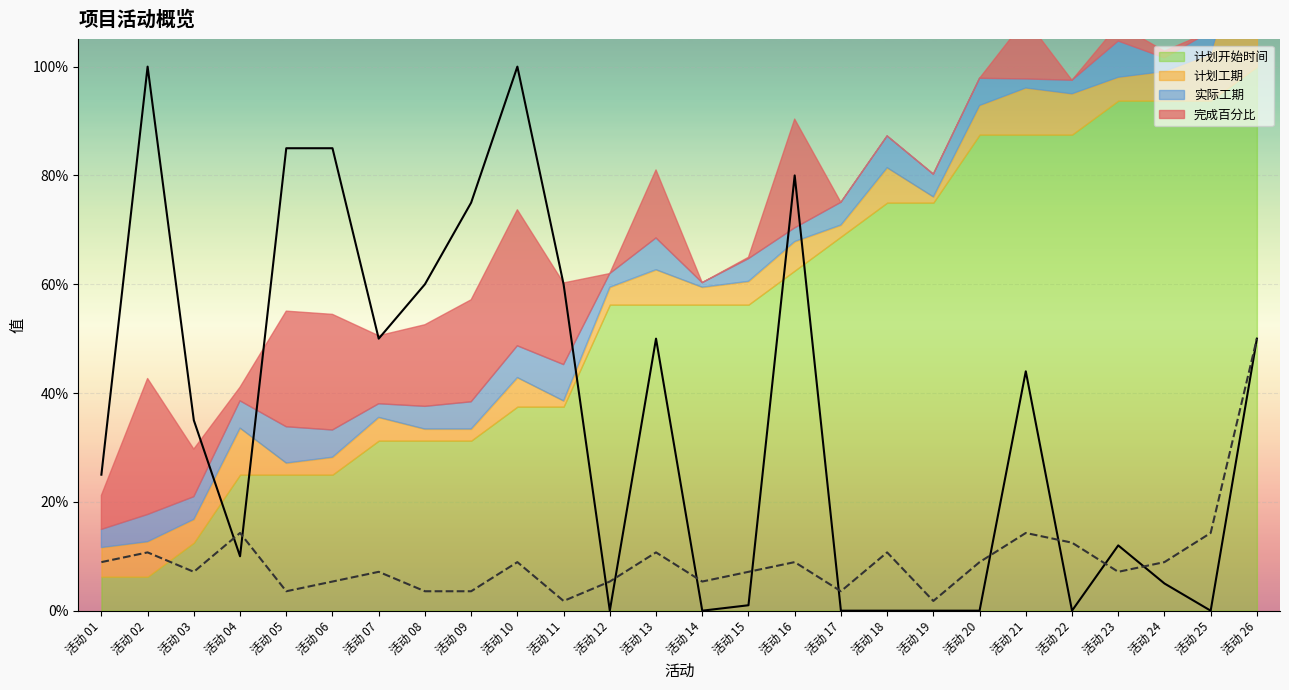

What is the maximum value shown in the chart?

1.0